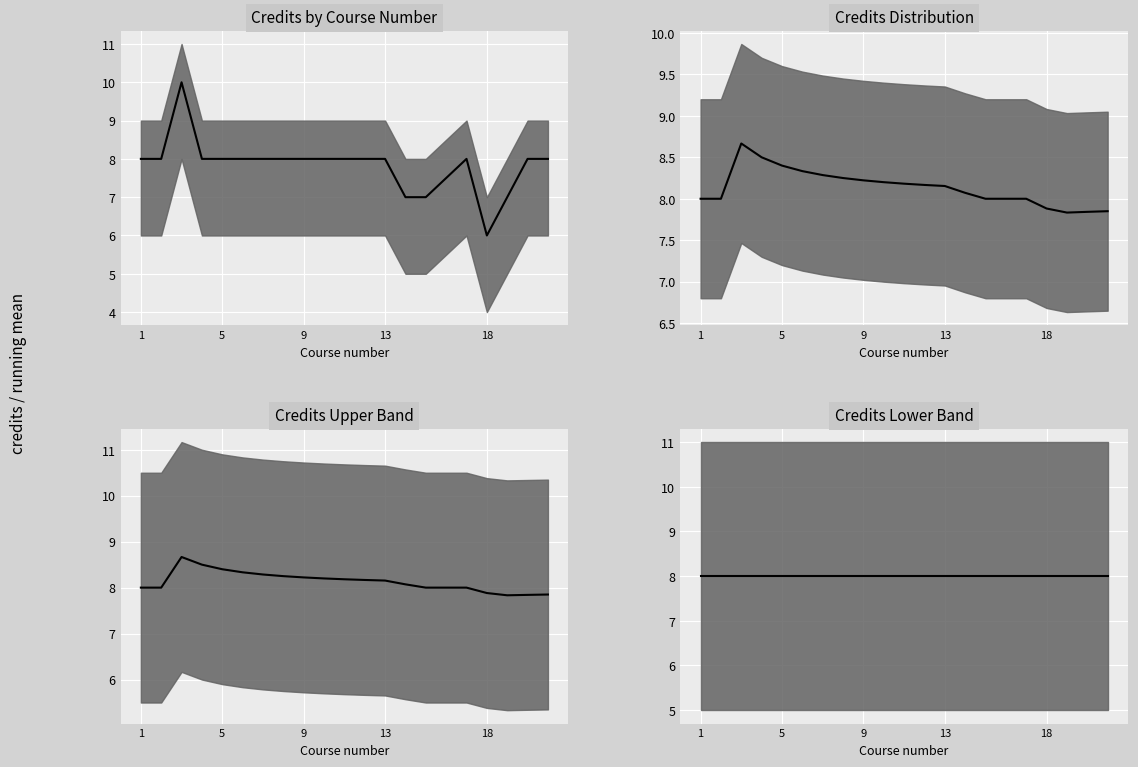

What value does the Credits series have at 8?

8